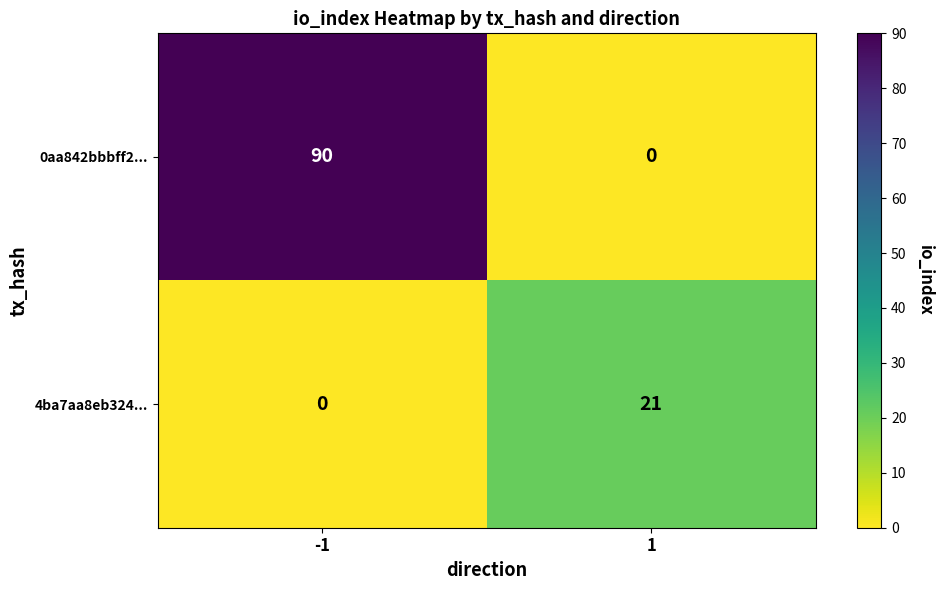

What is the spread (max minus min) of values at -1?

90